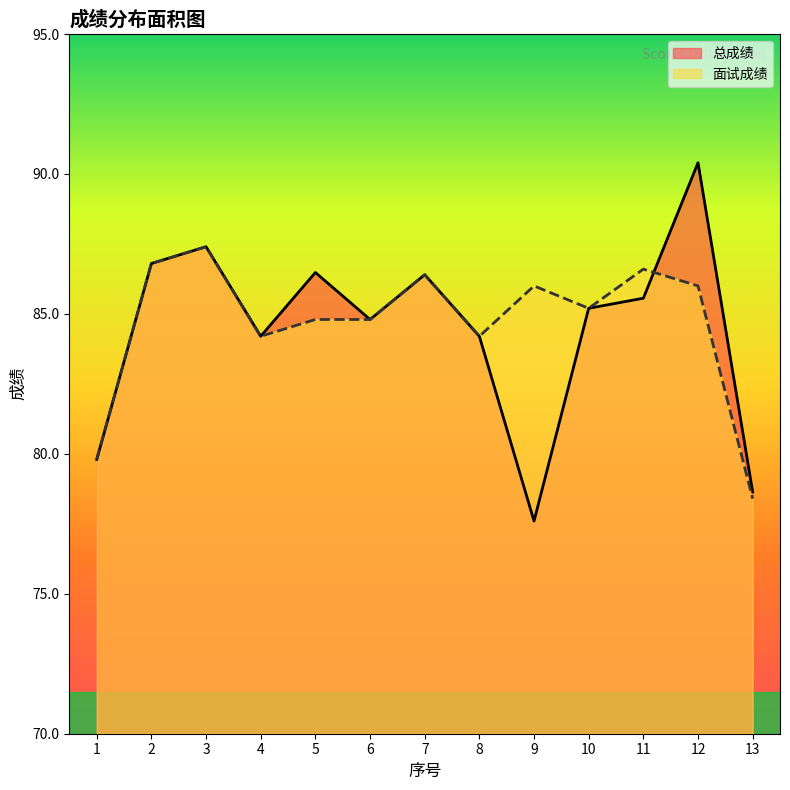

Where is 面试成绩 nearest to the value 82?

1